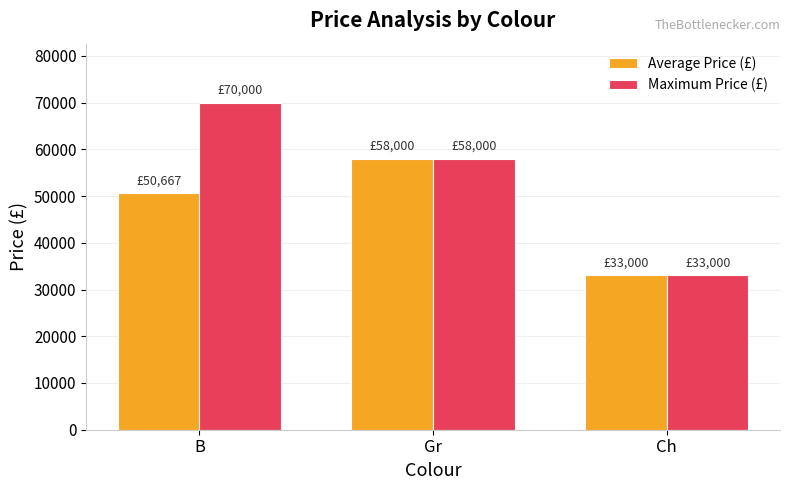

Reading left to right, extract all data points from this chart.

Average Price (£): 50666.7	58000.0	33000.0
Maximum Price (£): 70000.0	58000.0	33000.0